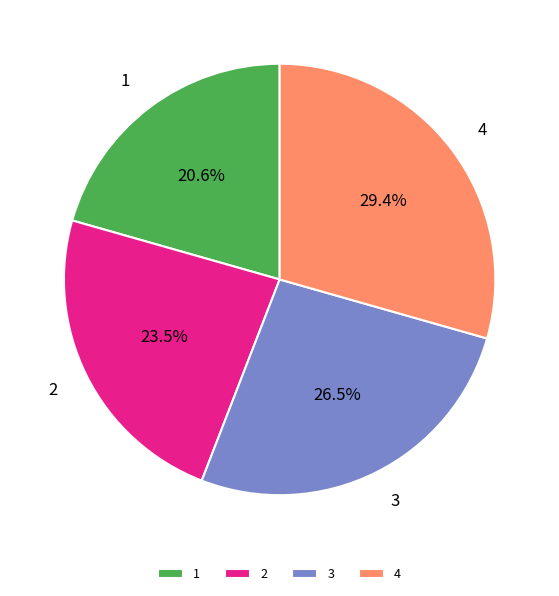

Does any single category account for the majority?

No